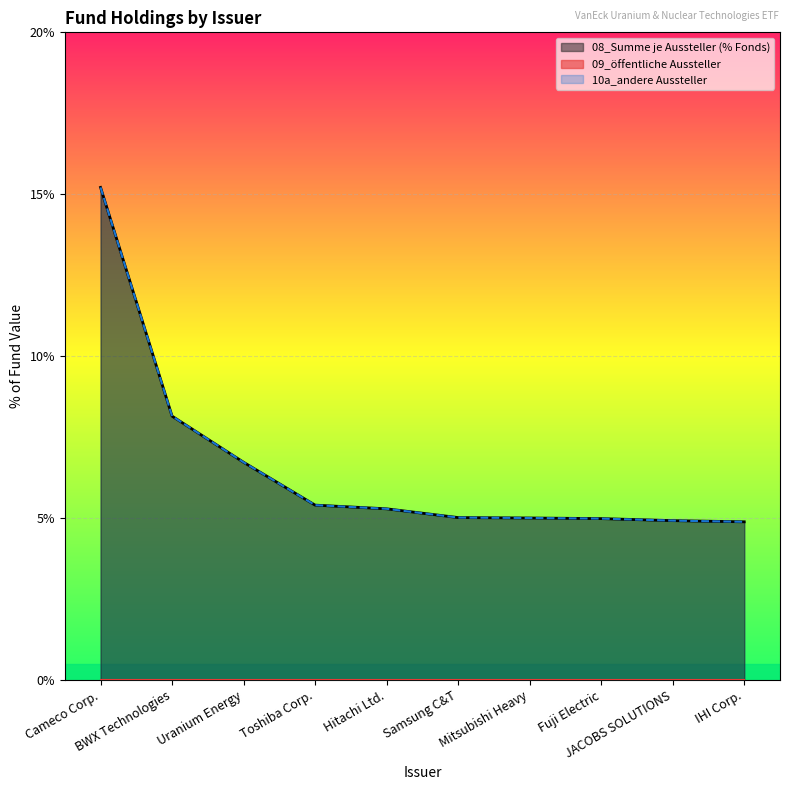

Rank the categories by 10a_andere Aussteller value from lowest to highest.

IHI Corp., JACOBS SOLUTIONS, Fuji Electric, Mitsubishi Heavy, Samsung C&T, Hitachi Ltd., Toshiba Corp., Uranium Energy, BWX Technologies, Cameco Corp.